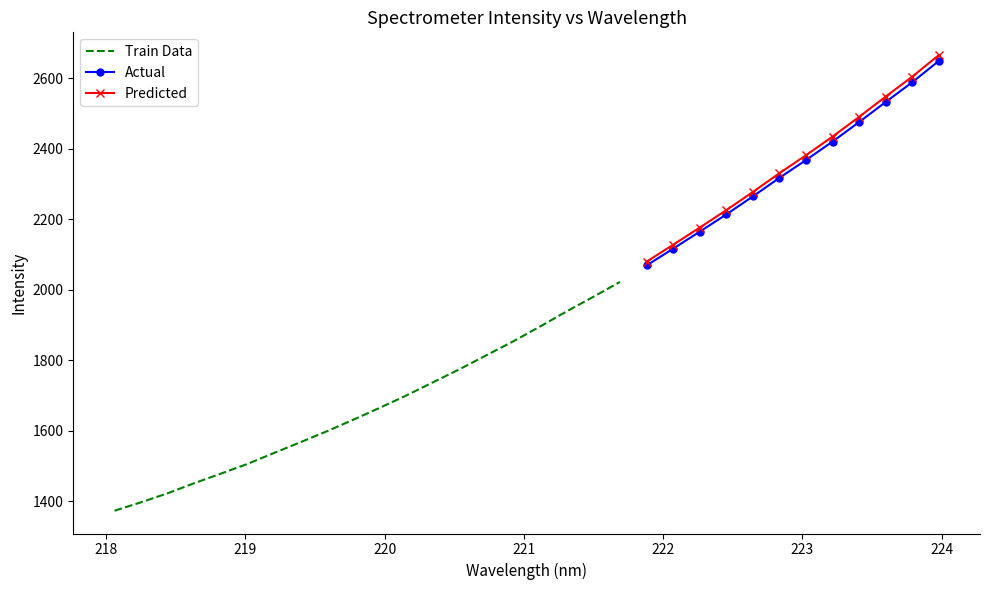

Approximately how many times larger is the value at 220.1623 compared to 219.7801?

1.0